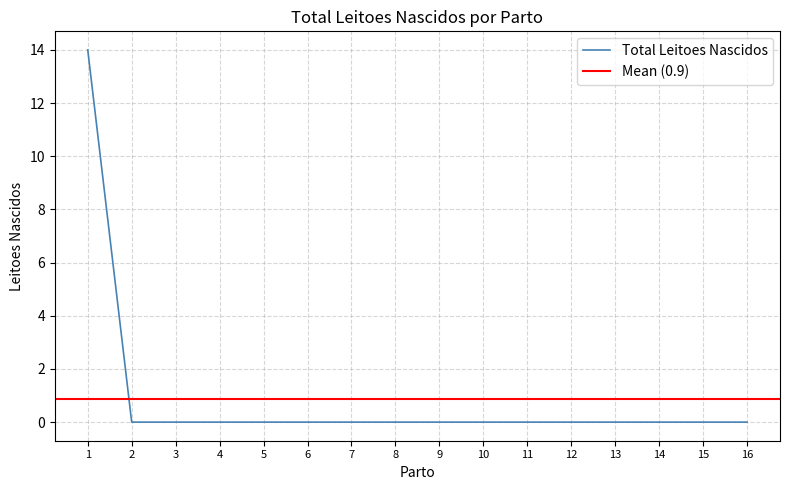

What is the highest value of the Total Leitoes Nascidos series?

14